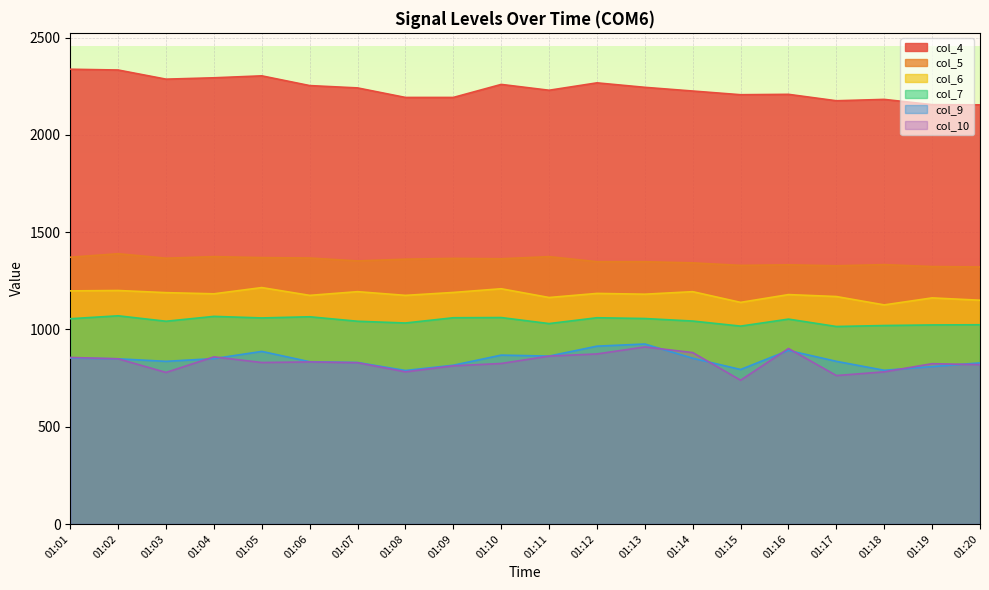

How many lines are shown in the chart?

6